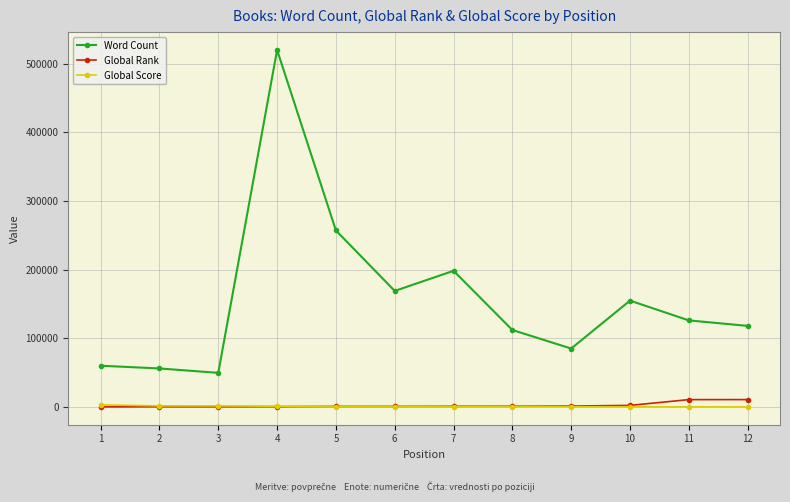

True or false: Word Count and Global Rank intersect in this chart.

False